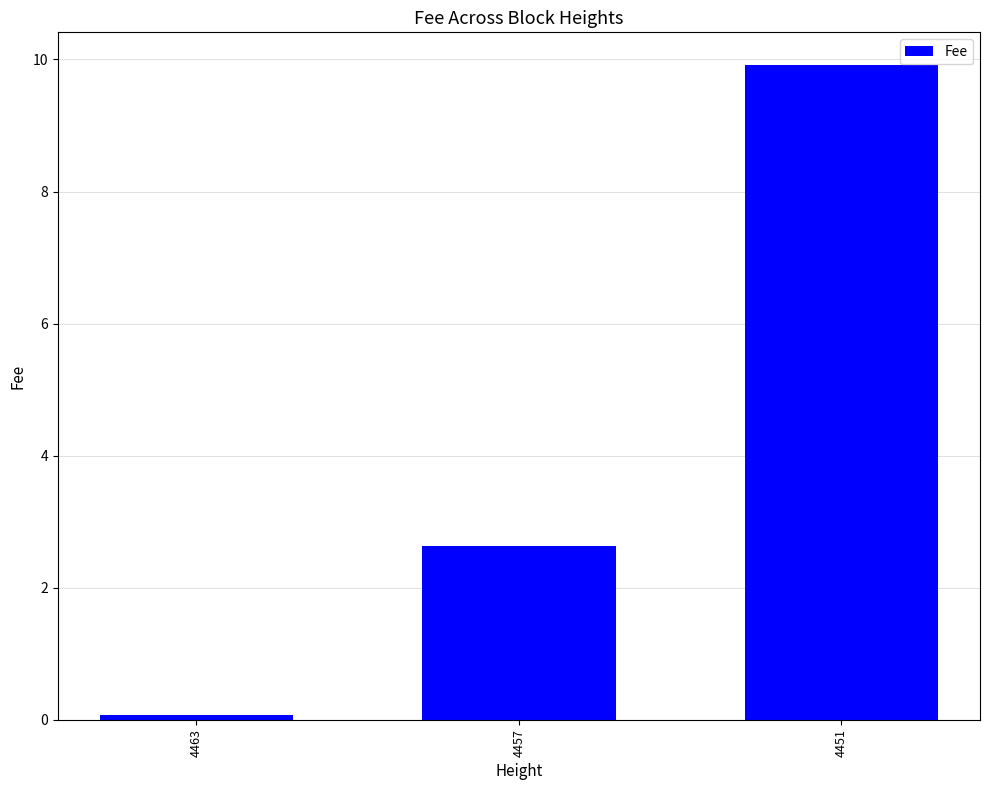

List the labels in order of value, smallest first.

4463, 4457, 4451